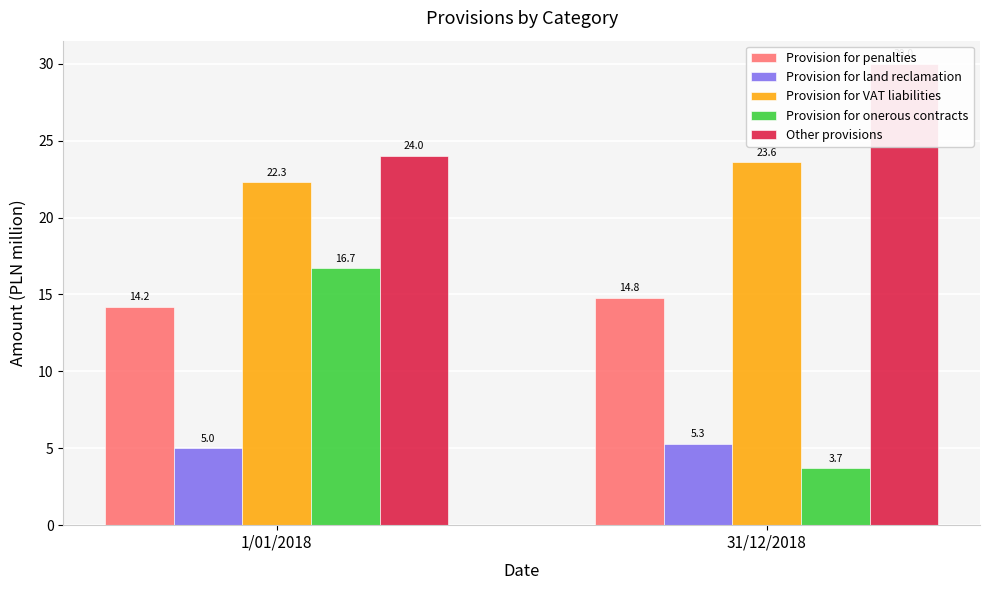

Count the number of data series in this chart.

5